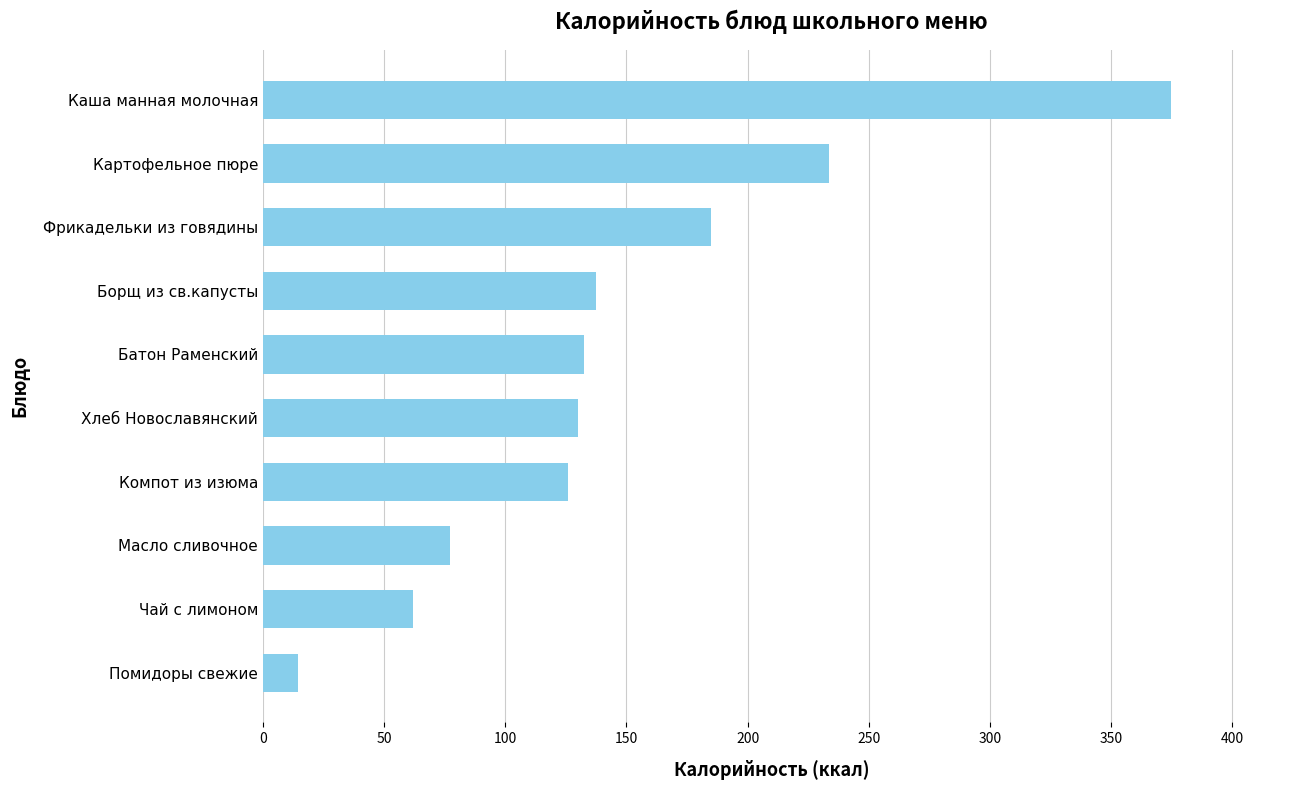

How many series are shown in this chart?

1